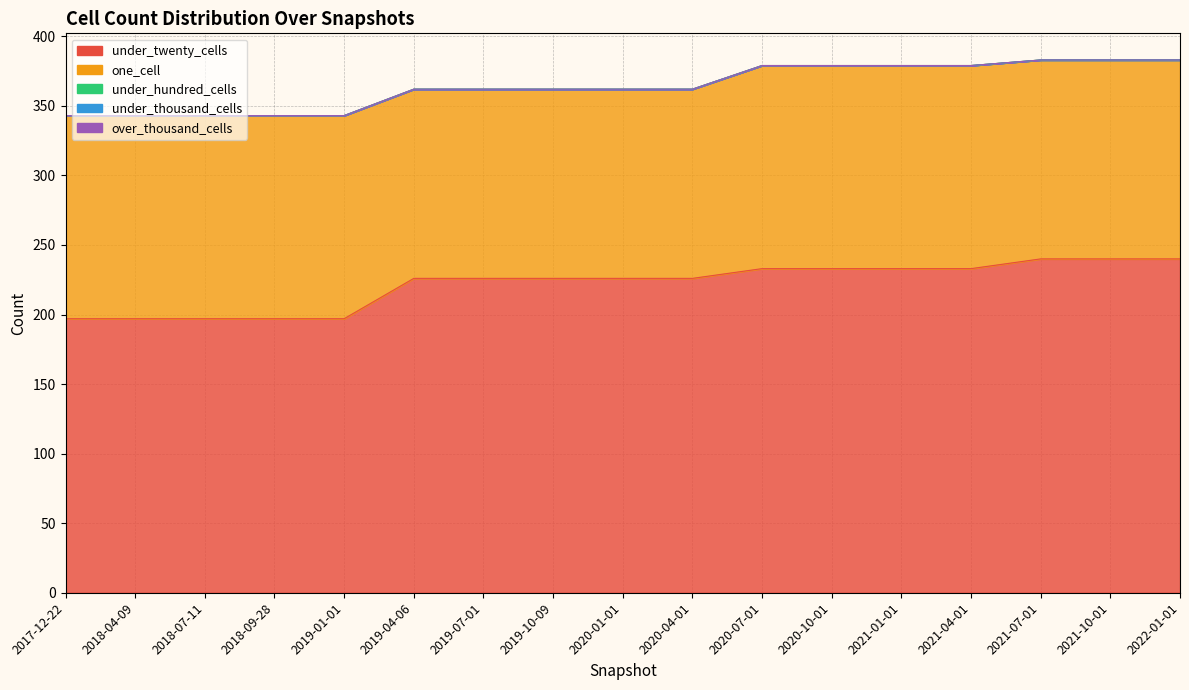

What is the difference between the maximum and minimum values in the under_twenty_cells series?

43